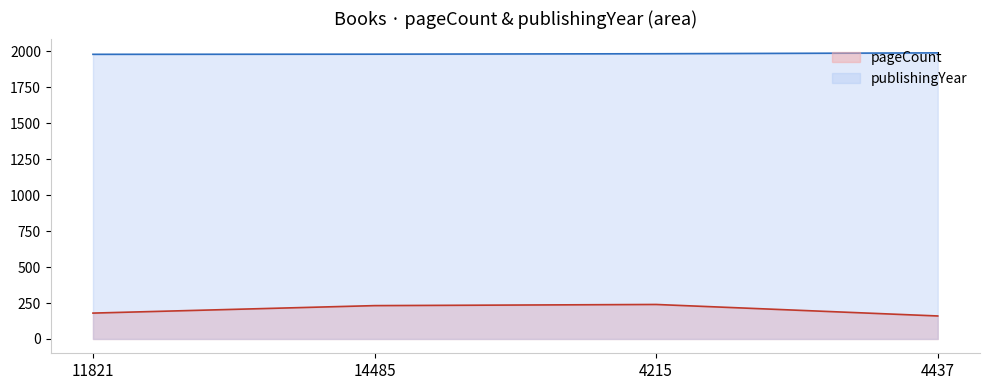

What is the difference between the pageCount values at 4437 and 11821?

20